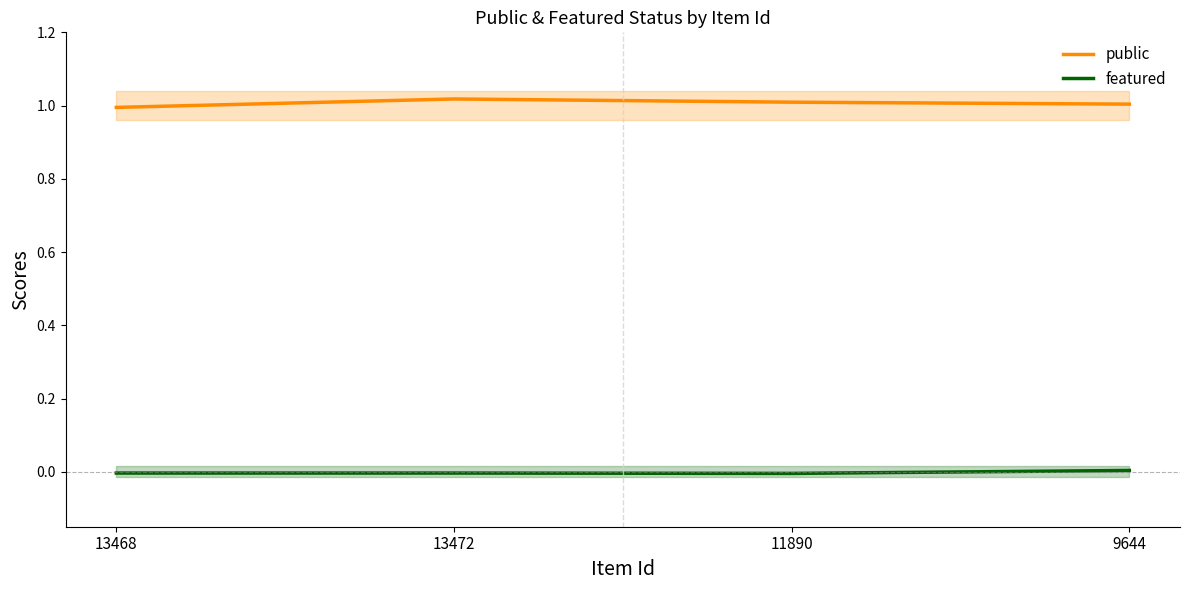

Reading left to right, extract all data points from this chart.

public: 1.0	1.0	1.0	1.0
featured: -0.0	-0.0	-0.0	0.0